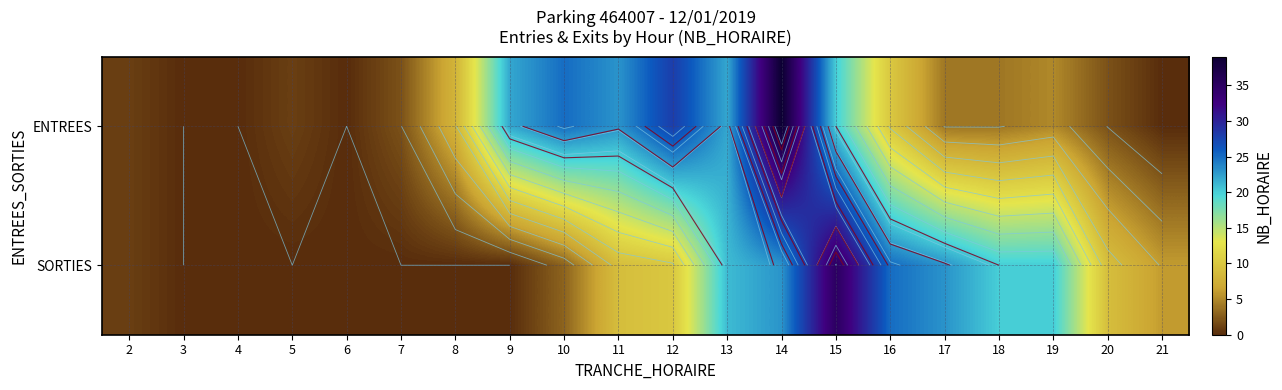

True or false: SORTIES has a value of 20 at 18.

True